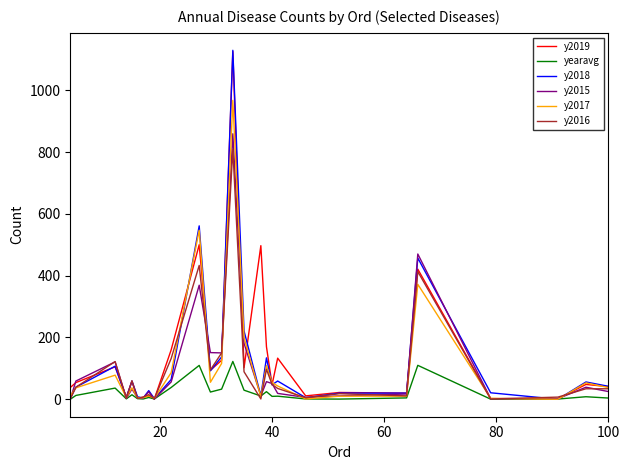

What is the greatest value displayed?

1129.0